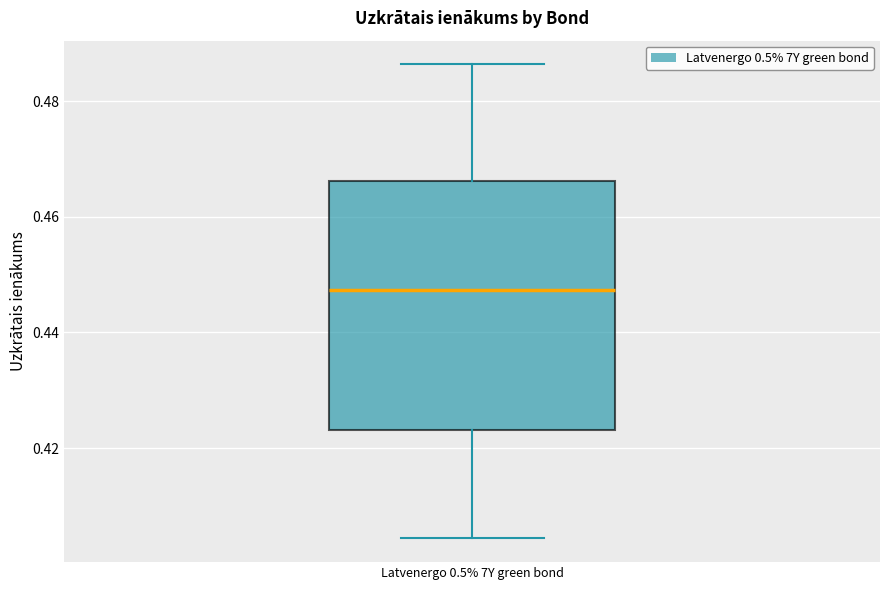

Where does the lower whisker of the box for Latvenergo 0.5% 7Y green bond end on the y-axis? The values are not printed on the chart, so give them approximately, as read against the axis.

0.404